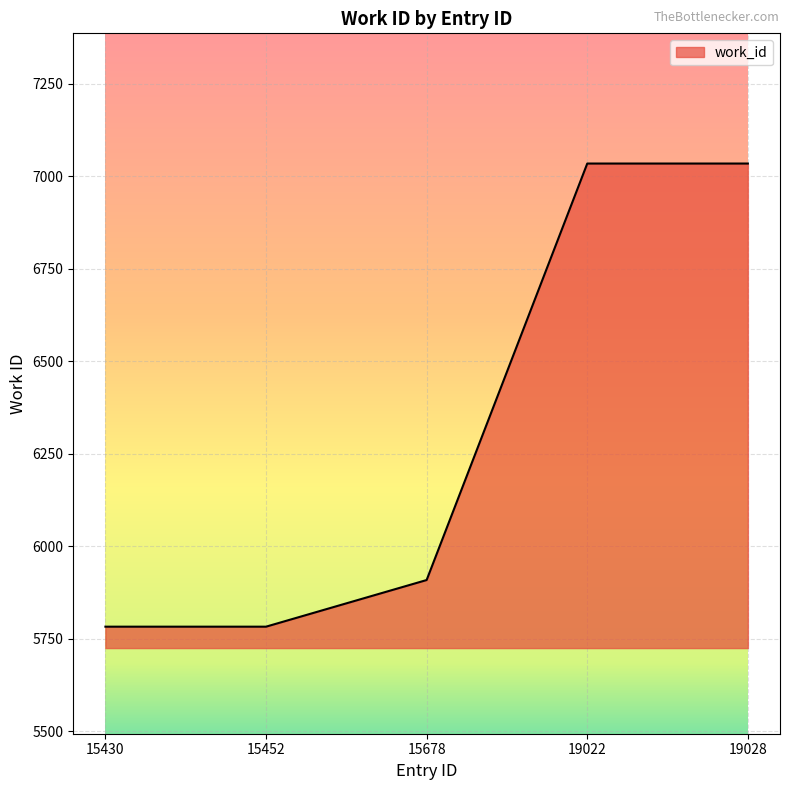

Approximately how many times larger is the value at 15452 compared to 15430?

1.0